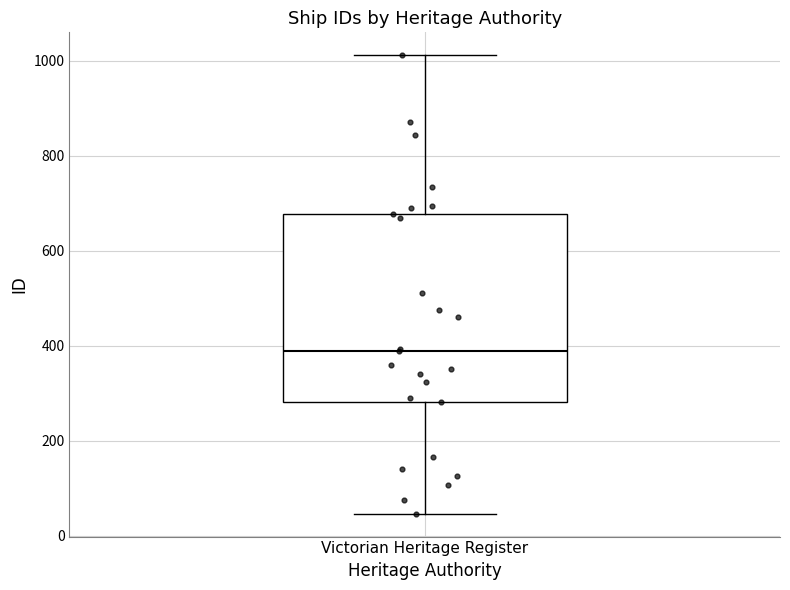

Read this box plot against the y-axis: the position of the median line, the range covered by the box, and the ends of both whiskers. The values are not printed on the chart, so give them approximately, as read against the axis.

median 380, box 280 to 680, whiskers 40 to 1020